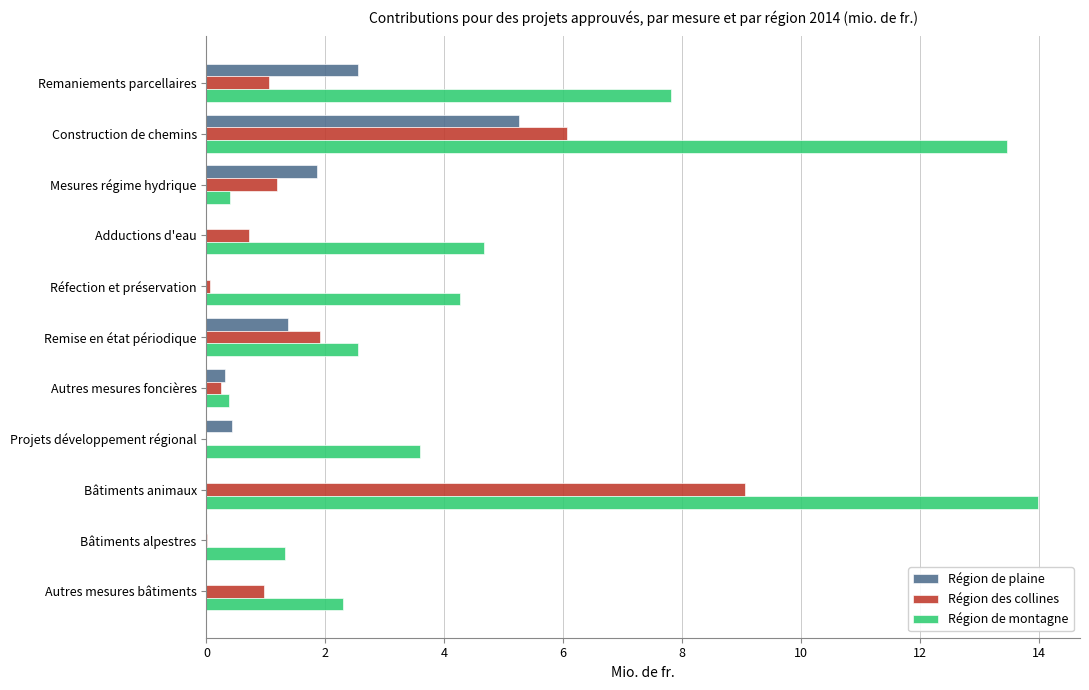

Which series has the largest total across all categories?

Région de montagne